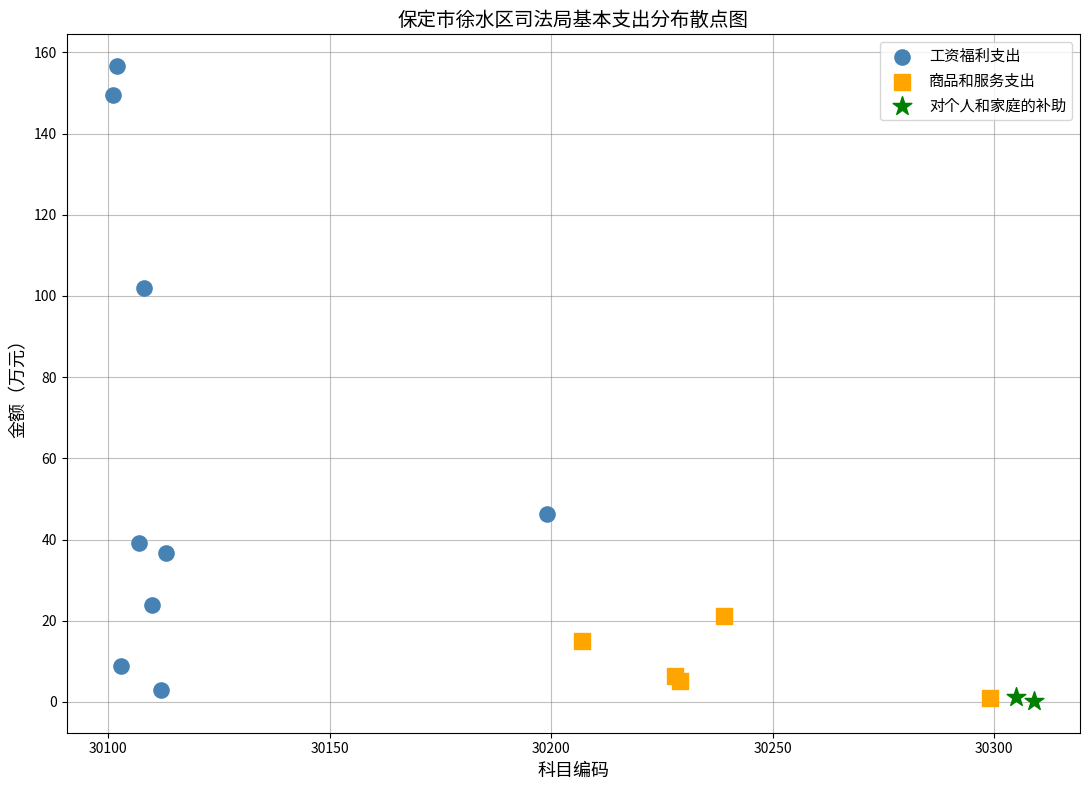

What are all the series names shown in the legend?

工资福利支出, 商品和服务支出, 对个人和家庭的补助